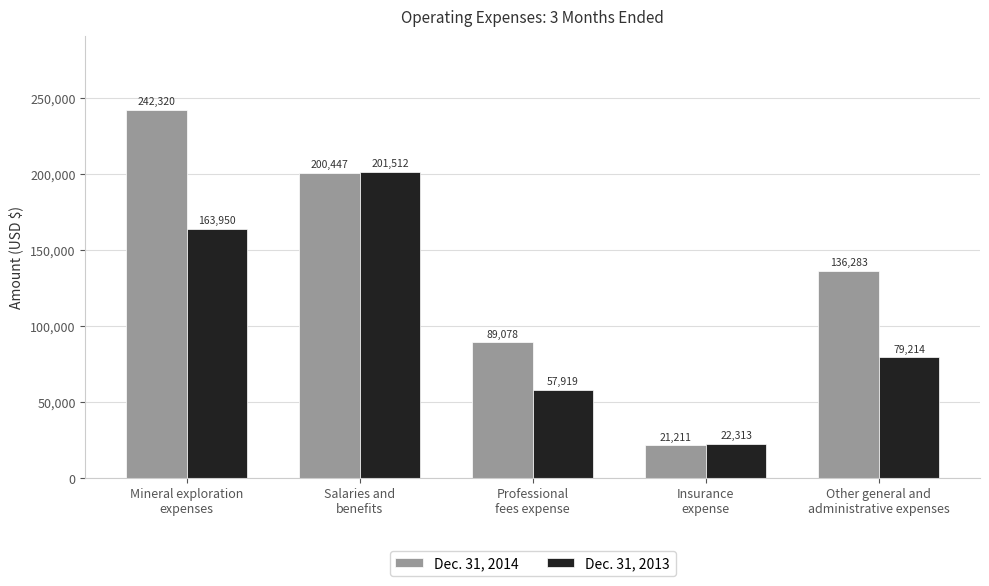

At which category does the chart reach its minimum across all series?

Insurance
expense